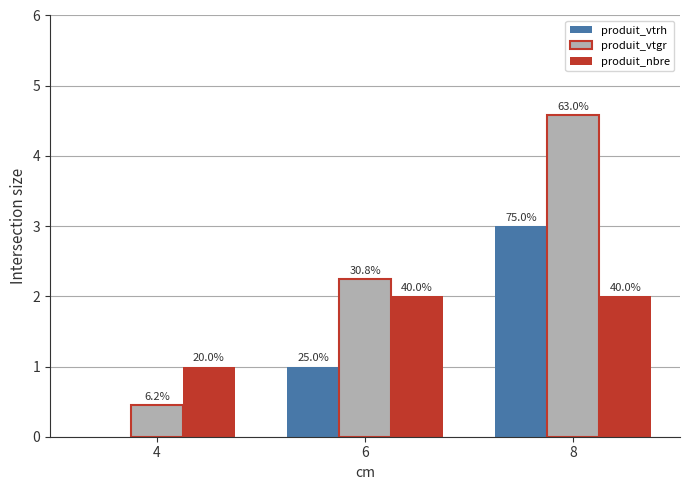

List the labels in order of produit_nbre value, largest first.

6, 8, 4